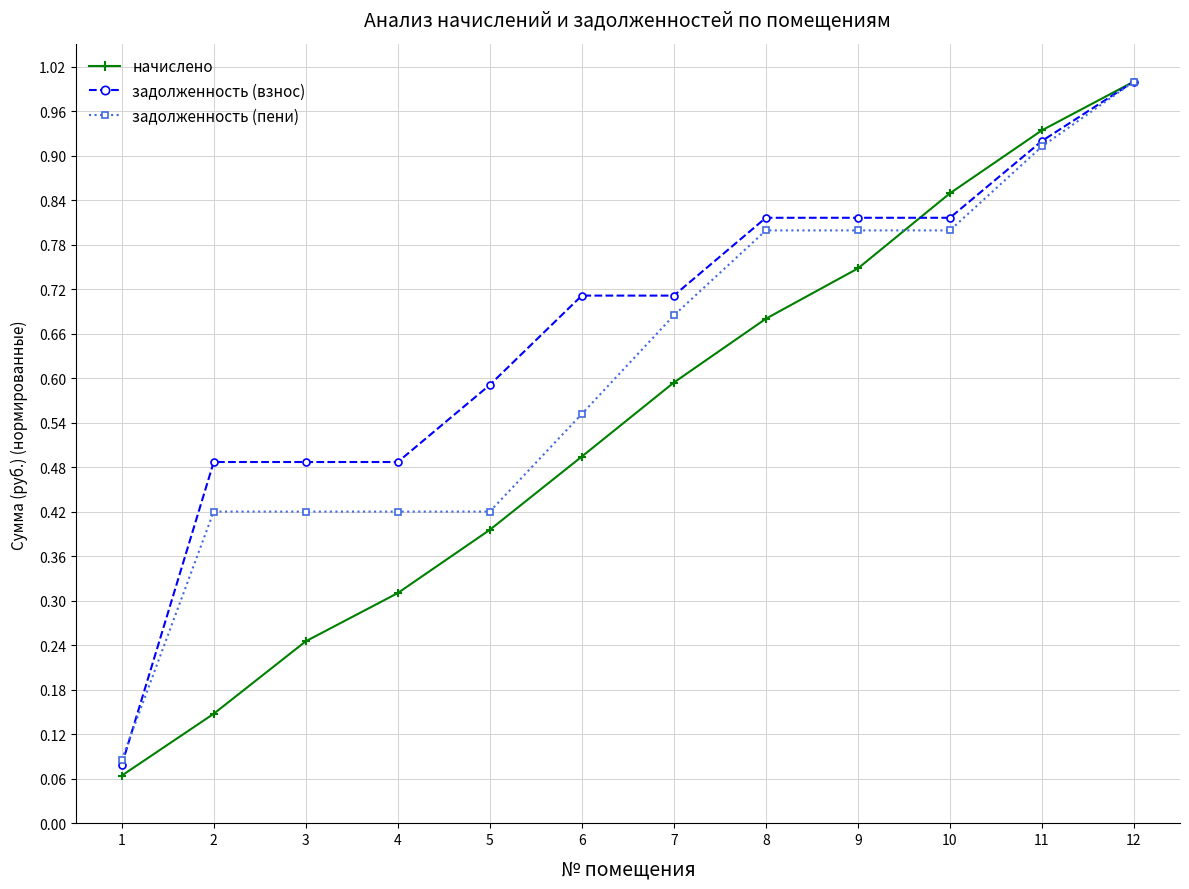

Rank the series at 7 from lowest to highest value.

начислено, задолженность (пени), задолженность (взнос)